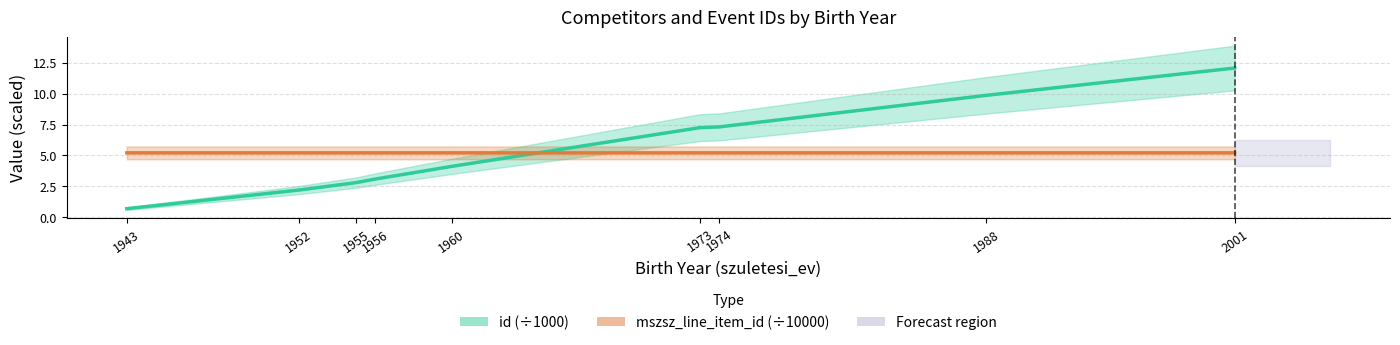

Which series has the widest spread of values?

id (scaled ÷1000)